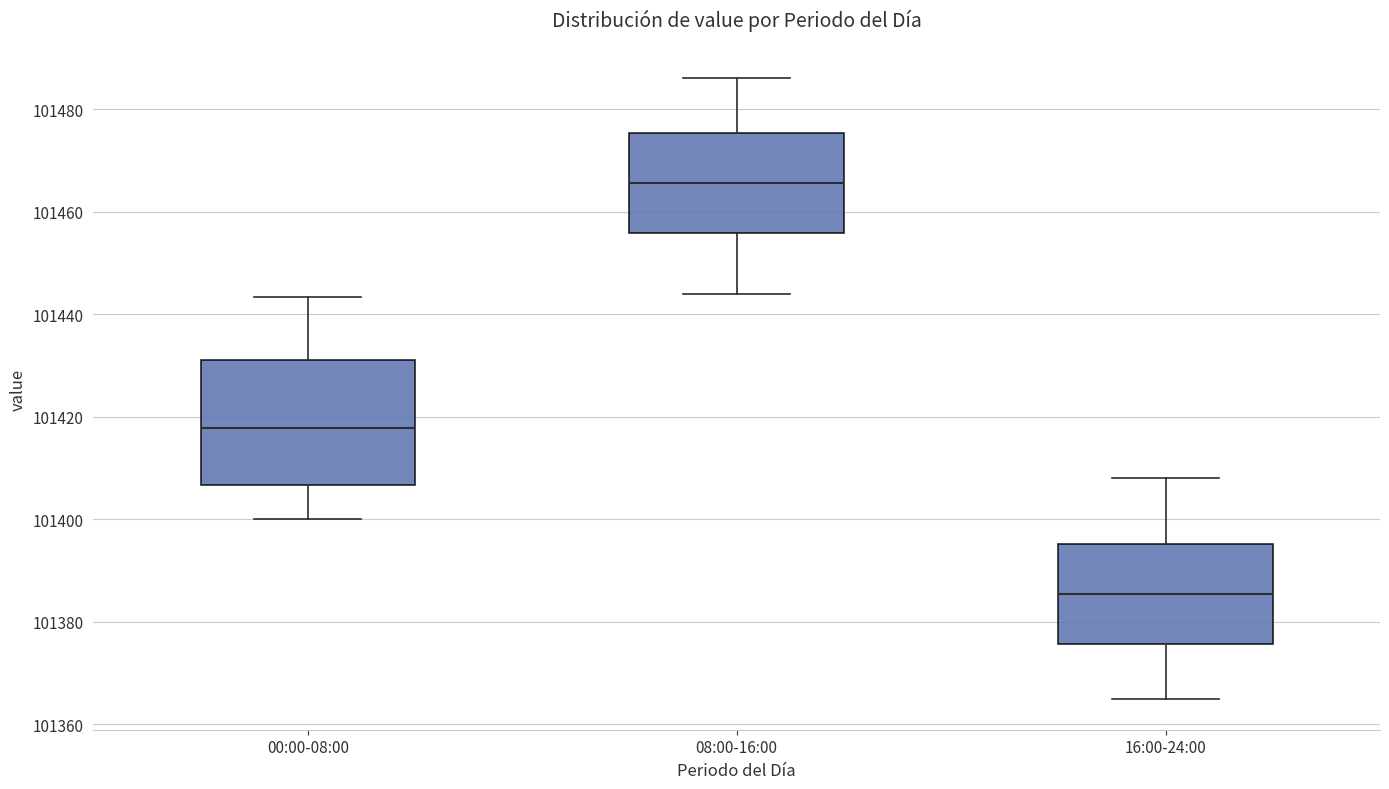

Which box's median line is the lowest?

16:00-24:00